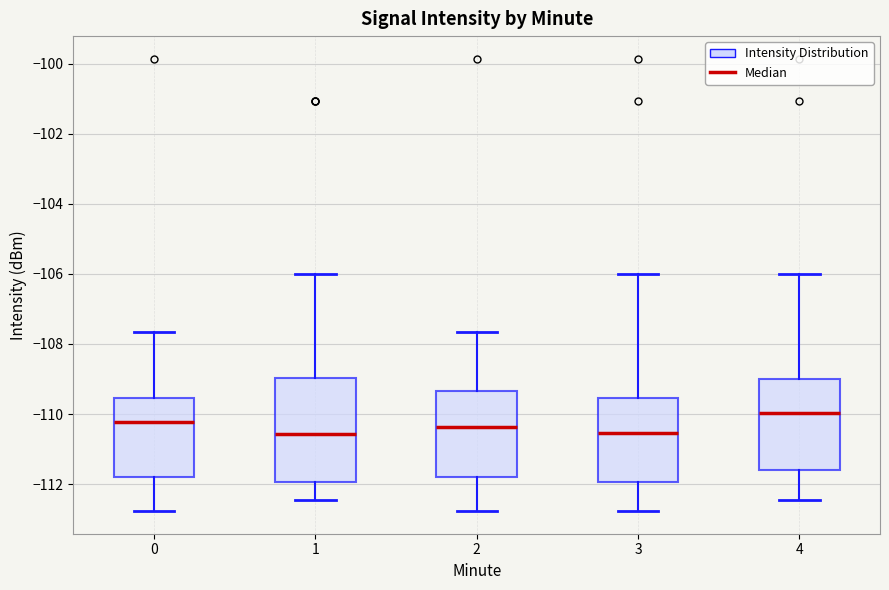

Which box is the tallest, from its lower edge to its upper edge?

1